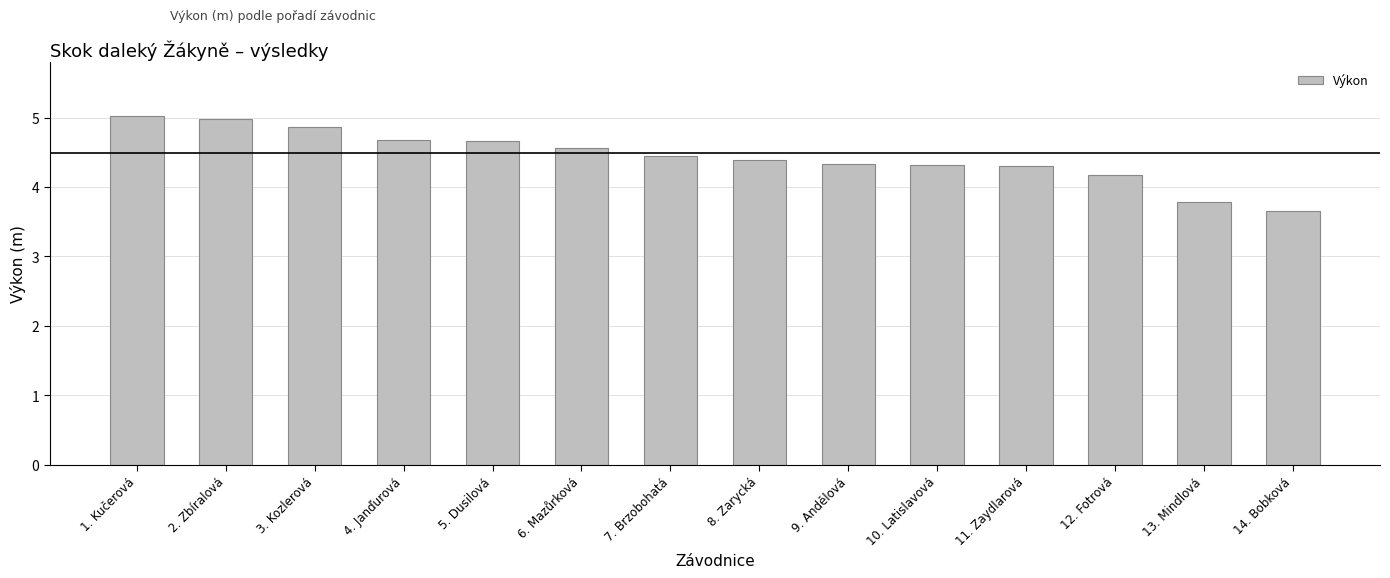

Which label corresponds to the smallest value in the chart?

14. Bobková